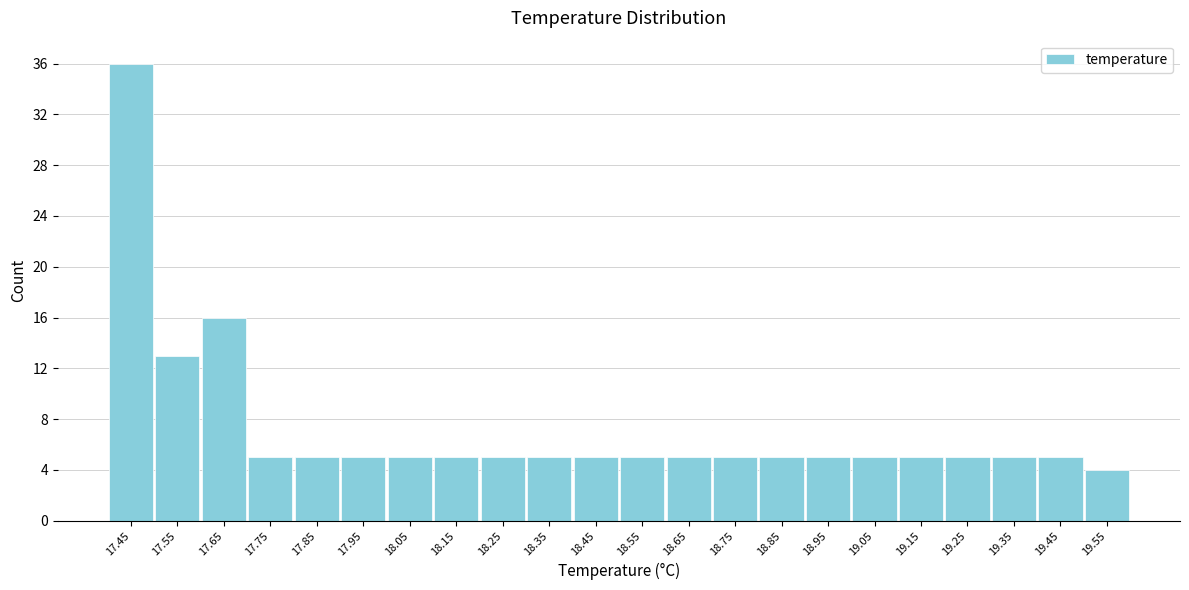

Reading left to right, transcribe this chart: for each bar, give the range it covers on the x-axis and its height. The values are not printed on the chart, so give them approximately, as read against the axis.

17.4 to 17.5: 36
17.5 to 17.6: 13
17.6 to 17.7: 16
17.7 to 17.8: 5
17.8 to 17.9: 5
17.9 to 18.0: 5
18.0 to 18.1: 5
18.1 to 18.2: 5
18.2 to 18.3: 5
18.3 to 18.4: 5
18.4 to 18.5: 5
18.5 to 18.6: 5
18.6 to 18.7: 5
18.7 to 18.8: 5
18.8 to 18.9: 5
18.9 to 19.0: 5
19.0 to 19.1: 5
19.1 to 19.2: 5
19.2 to 19.3: 5
19.3 to 19.4: 5
19.4 to 19.5: 5
19.5 to 19.6: 4